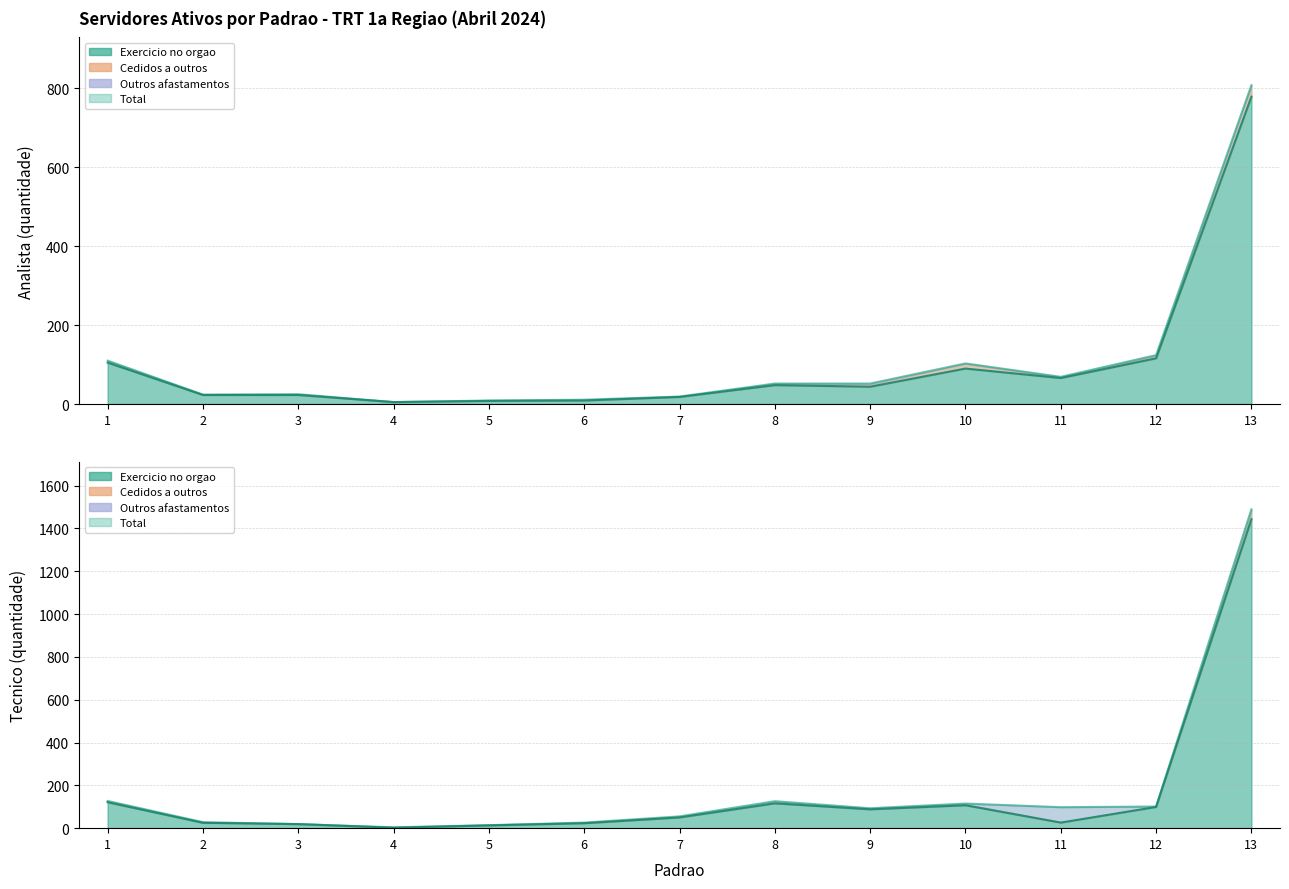

What is the difference between the maximum and minimum values in the Exercicio no orgao - Analista series?

774